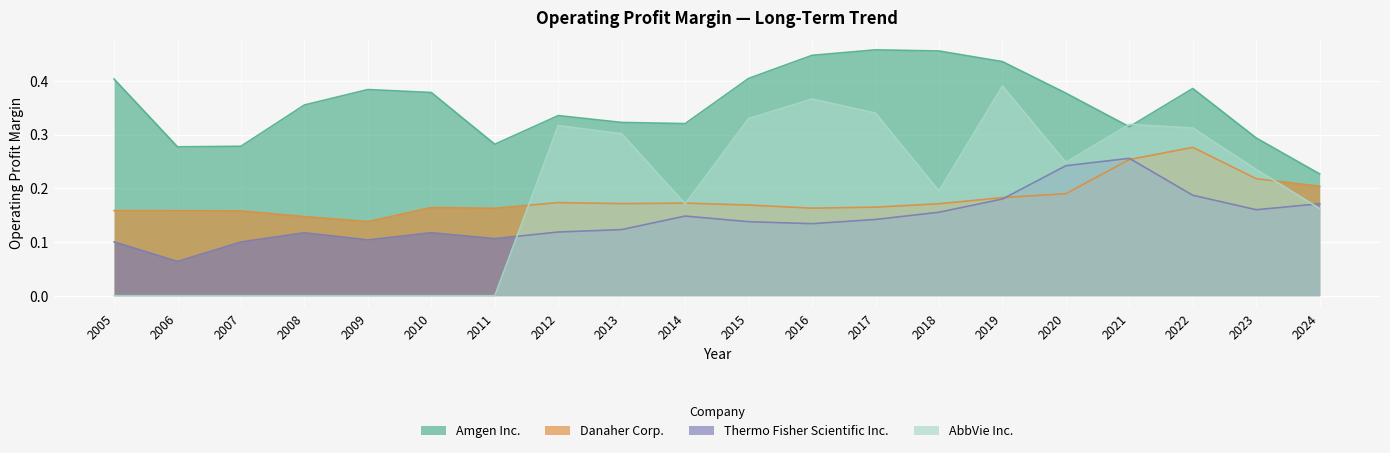

Is it true that Thermo Fisher Scientific Inc. equals 0.2 at 2010?

False